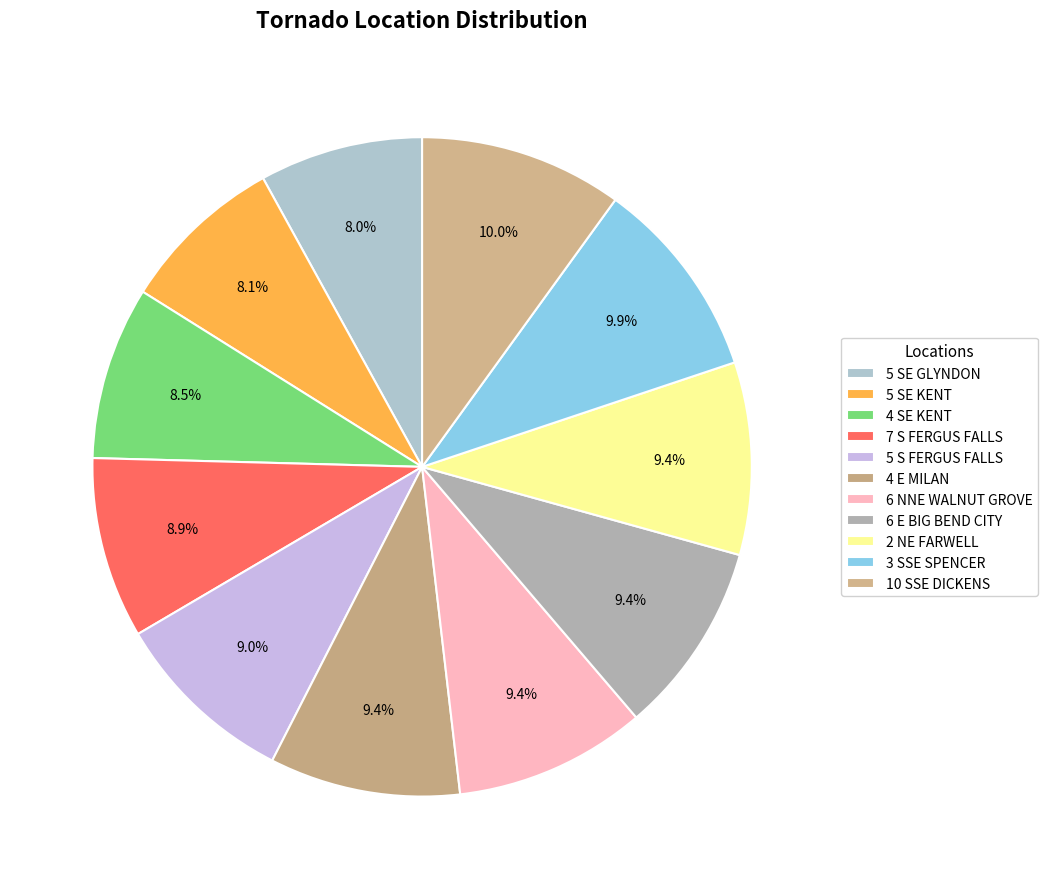

What is the largest slice in the pie chart?

10 SSE DICKENS